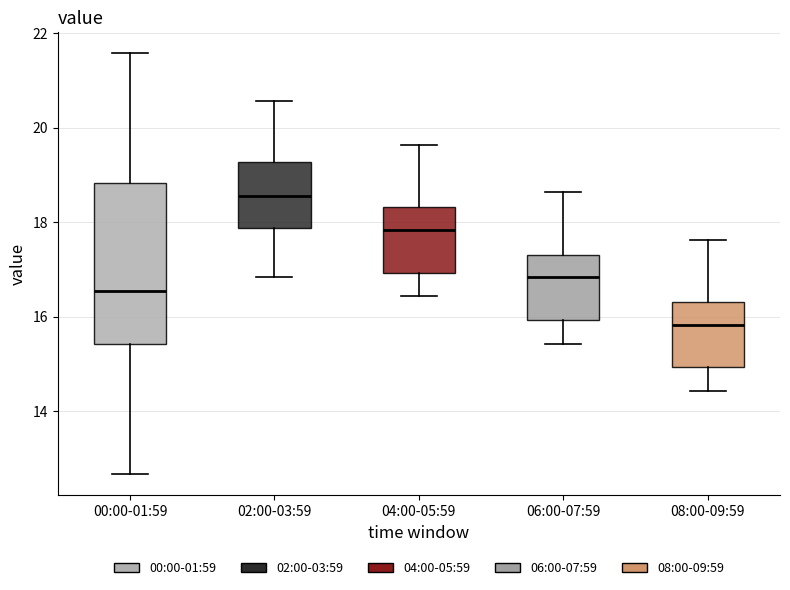

Reading left to right, transcribe this box plot: for each box, give where its median line is, the range the box spans, and where its two whiskers end, as read against the y-axis. The values are not printed on the chart, so give them approximately, as read against the axis.

00:00-01:59: median 16.6, box 15.4 to 18.8, whiskers 12.6 to 21.6
02:00-03:59: median 18.6, box 17.8 to 19.2, whiskers 16.8 to 20.6
04:00-05:59: median 17.8, box 17.0 to 18.4, whiskers 16.4 to 19.6
06:00-07:59: median 16.8, box 16.0 to 17.4, whiskers 15.4 to 18.6
08:00-09:59: median 15.8, box 15.0 to 16.4, whiskers 14.4 to 17.6